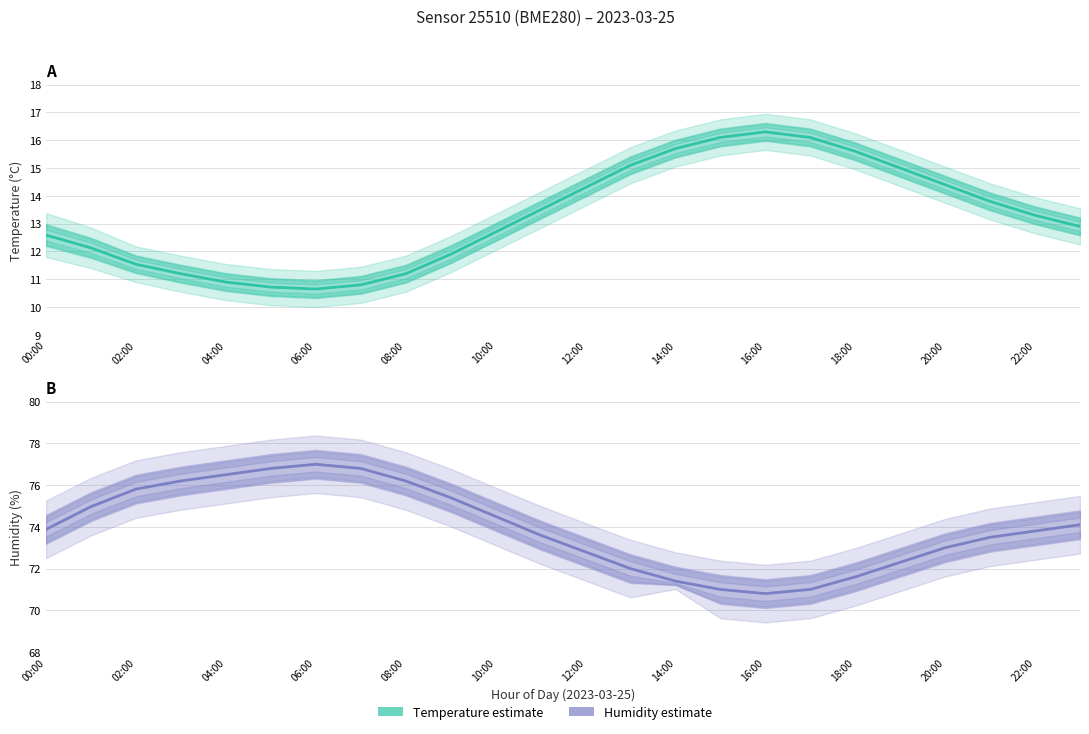

At which label is temperature closest to 13?

23:00